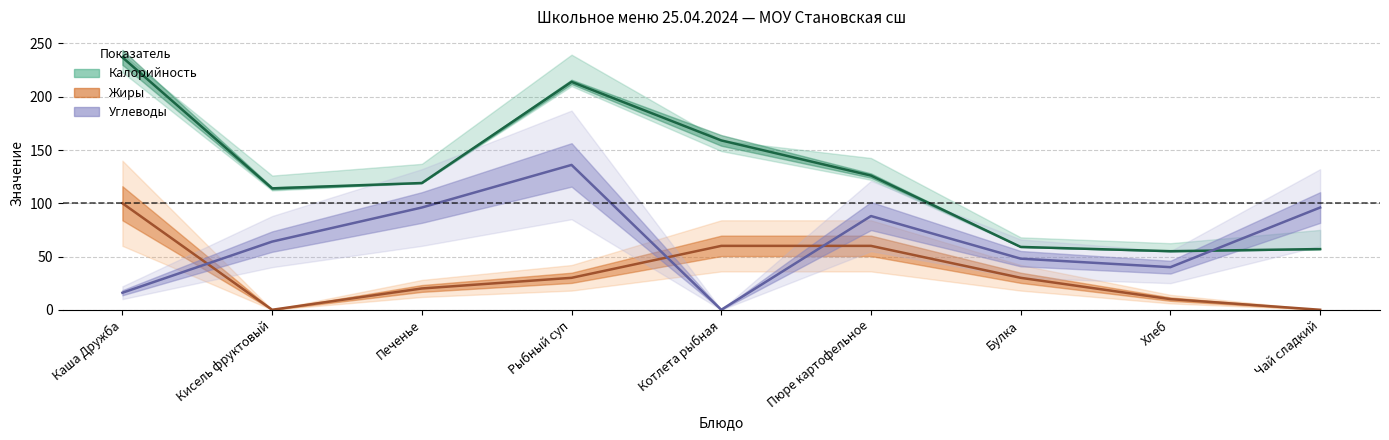

Where does the Жиры series first go above 30?

Каша Дружба